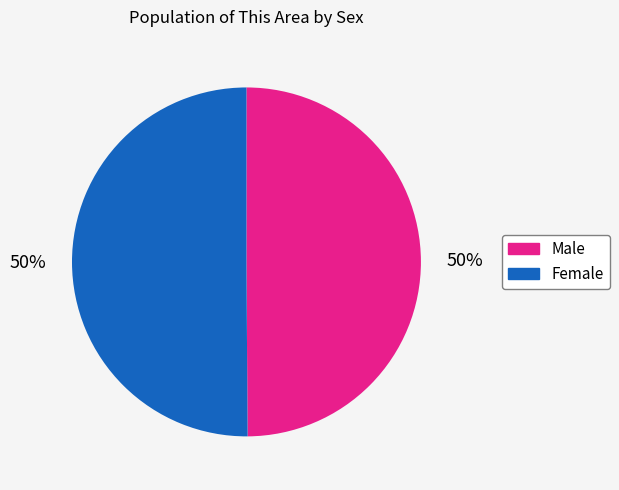

To the nearest percent, what is the average slice percentage?

50%